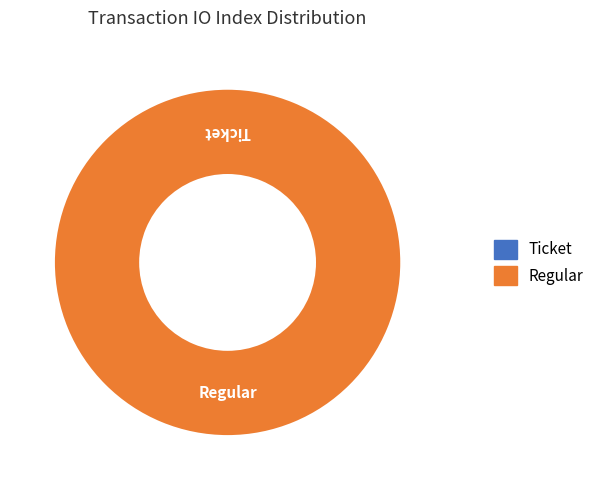

Which category has the smallest portion of the pie?

Ticket